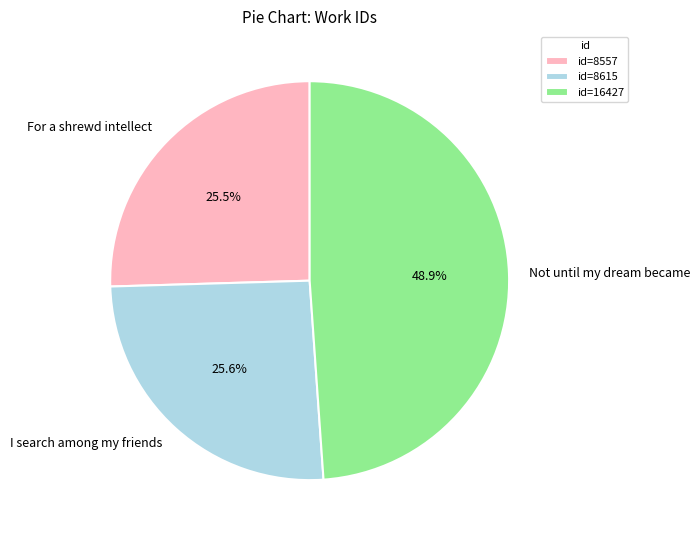

Is it true that Not until my dream became is 49% of the pie?

True